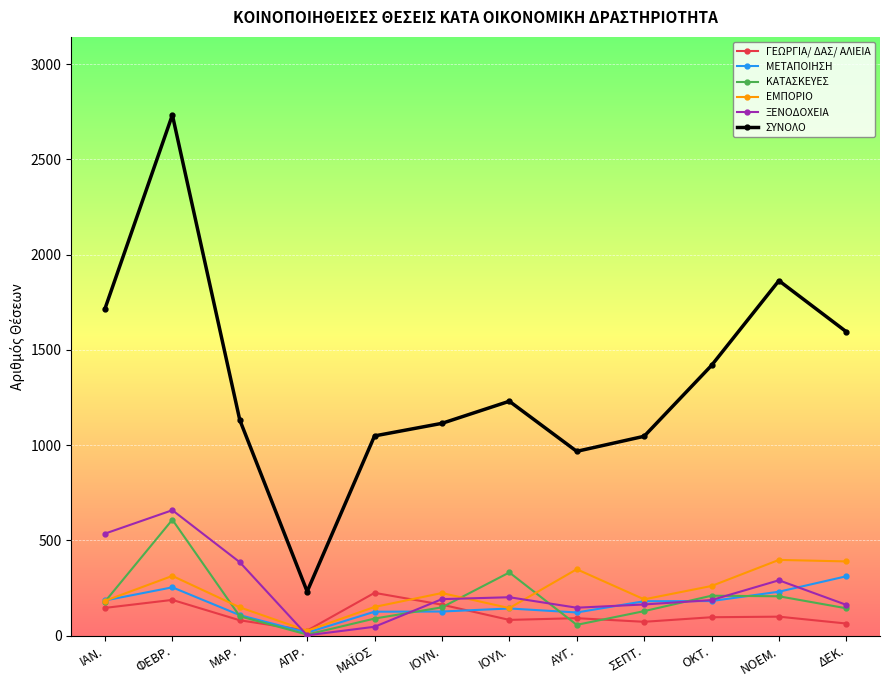

What is the label of the 9th point from the right?

ΑΠΡ.